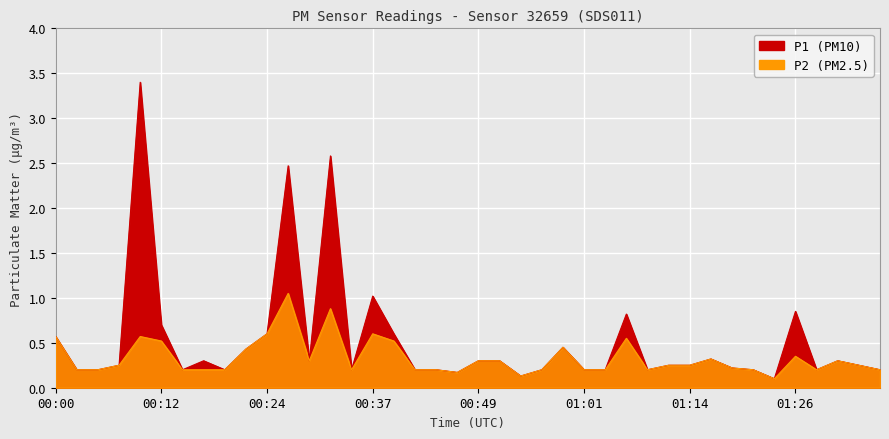

The value of P1 at 00:15 is 0.2. True or false?

True